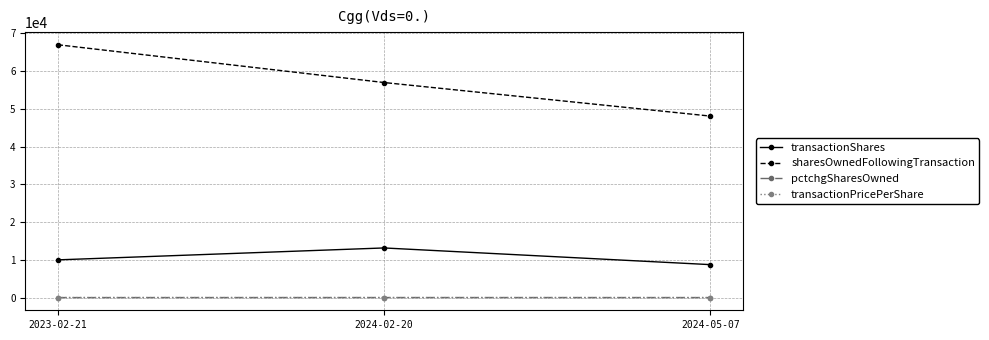

What is the label of the 3rd point from the left?

2024-05-07